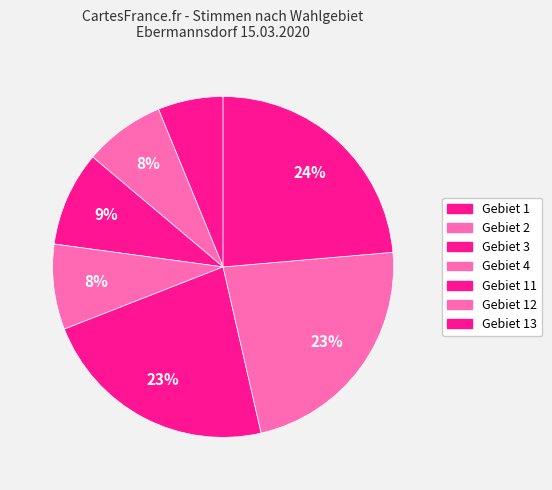

How many slices are in this pie chart?

7